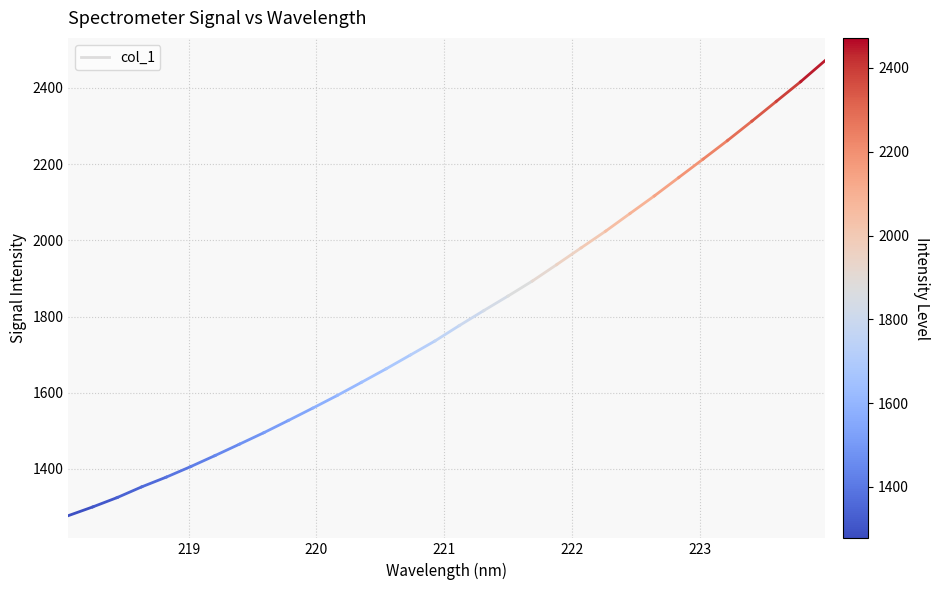

The chart shows a value of 1996.1 at 219. True or false?

False